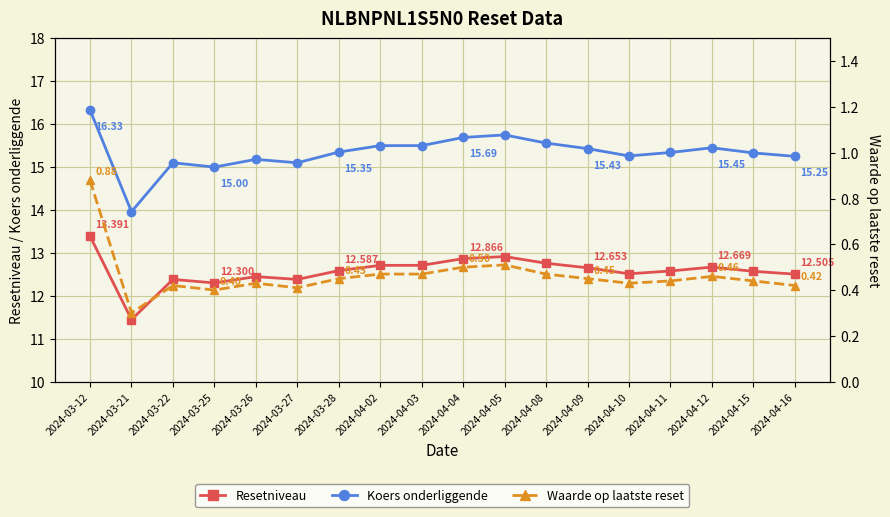

Does the chart have visible grid lines?

Yes